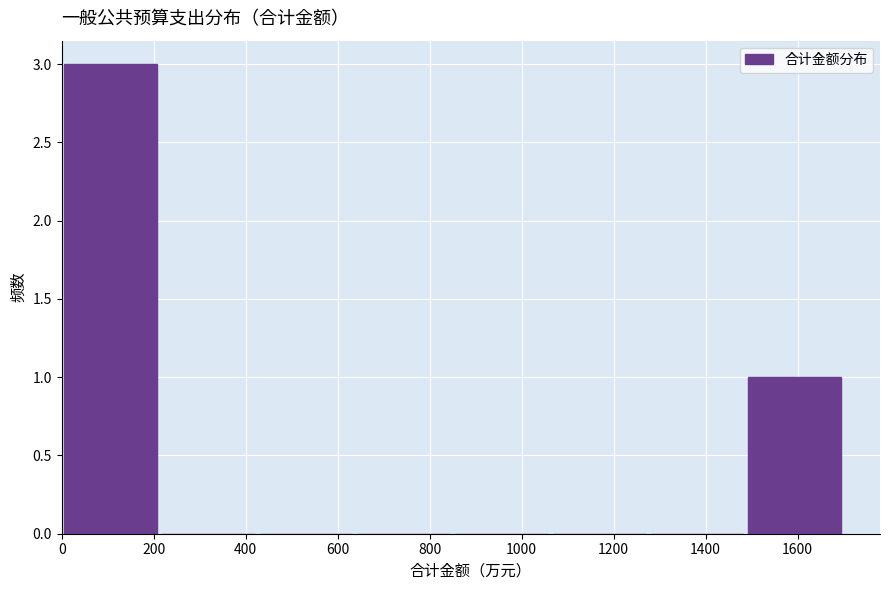

Reading left to right, transcribe this chart: for each bar, give the range it covers on the x-axis and its height. Neither the bar edges nor the heights are printed on the chart, so give them approximately, as read against the axes.

0 to 220: 3
220 to 420: 0
420 to 640: 0
640 to 860: 0
860 to 1060: 0
1060 to 1280: 0
1280 to 1480: 0
1480 to 1700: 1